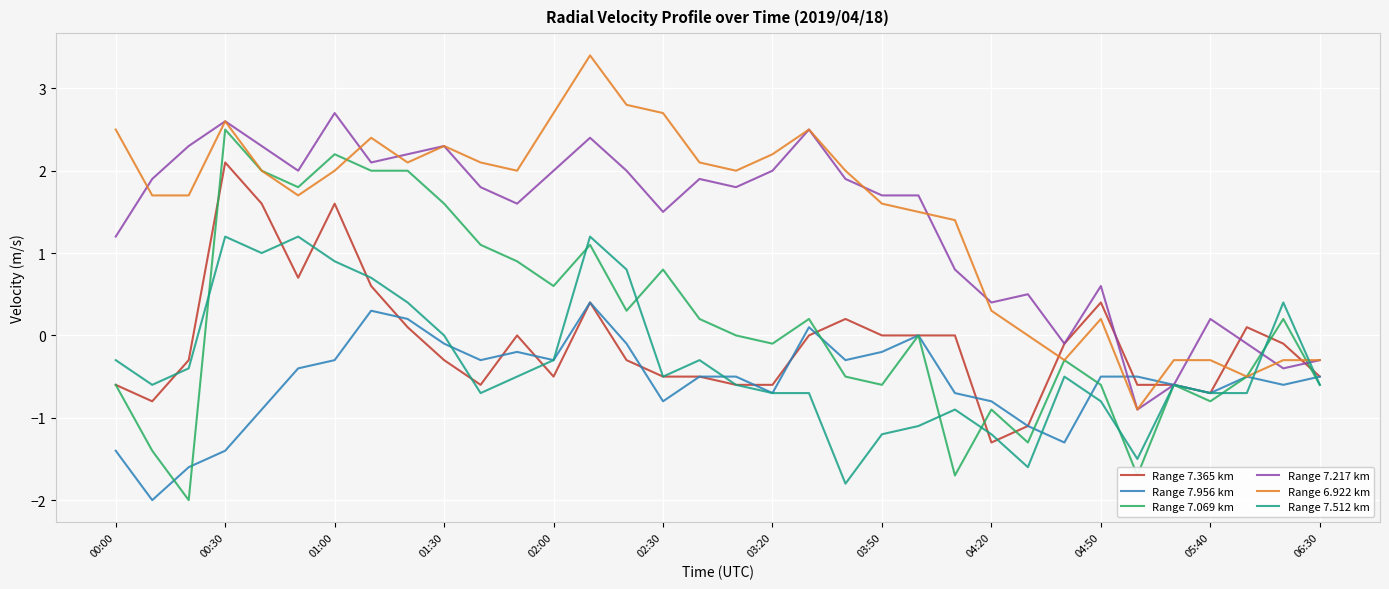

What is the maximum value for Range 7.069 km?

2.5